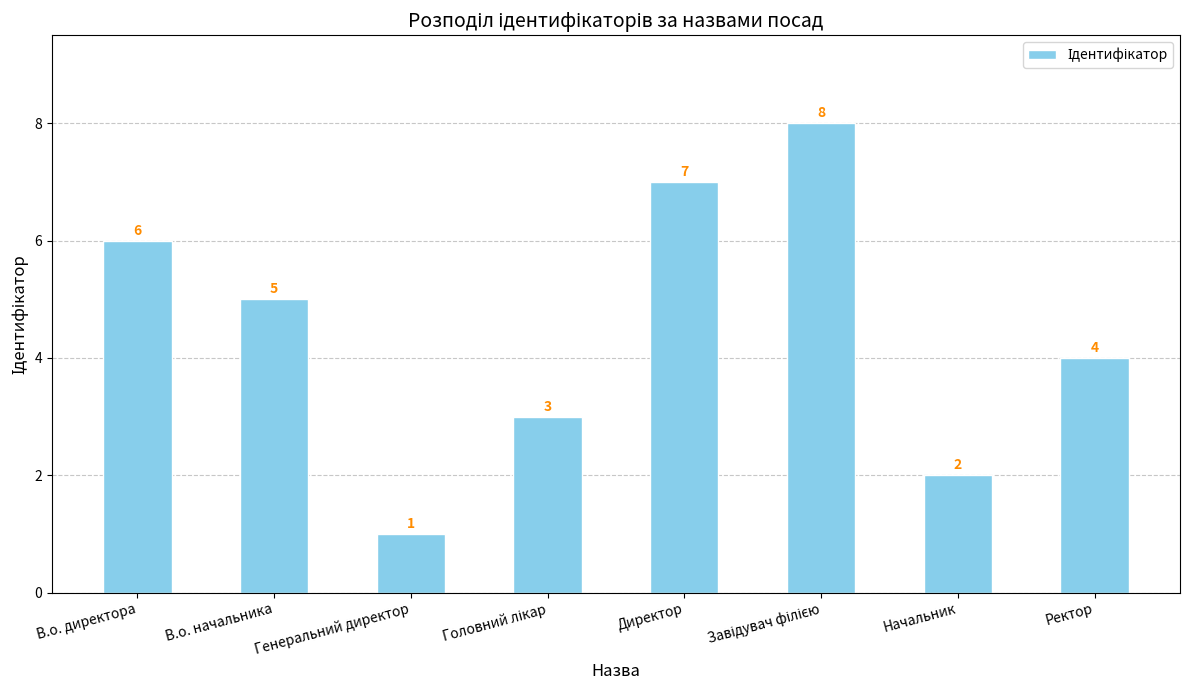

The value at В.о. директора is 9. True or false?

False